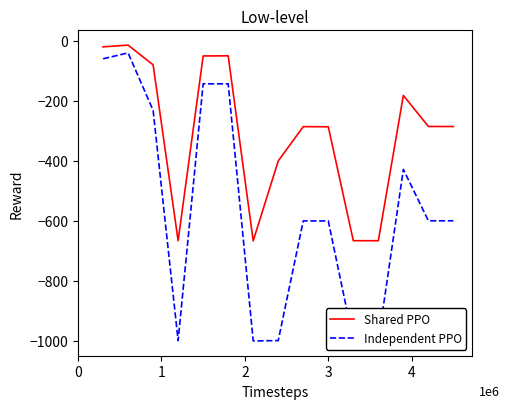

Which series has the largest total across all categories?

Shared PPO